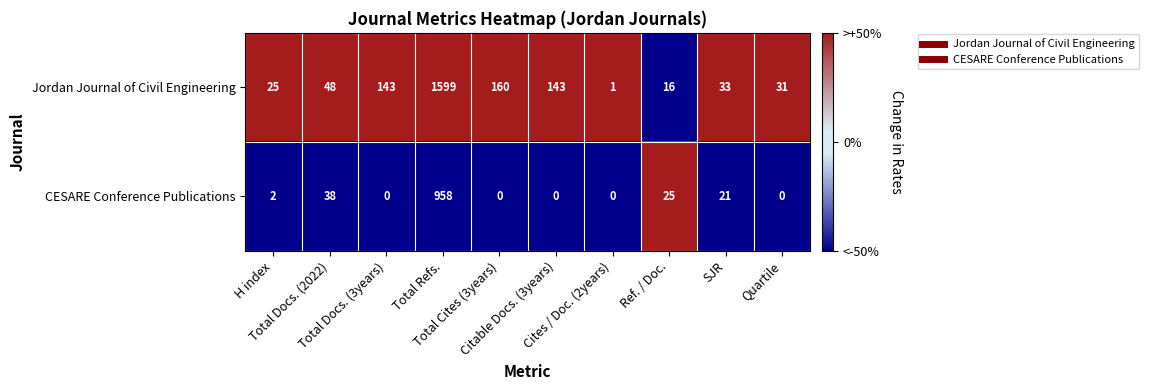

What is the sum of all Jordan Journal of Civil Engineering values?

2199